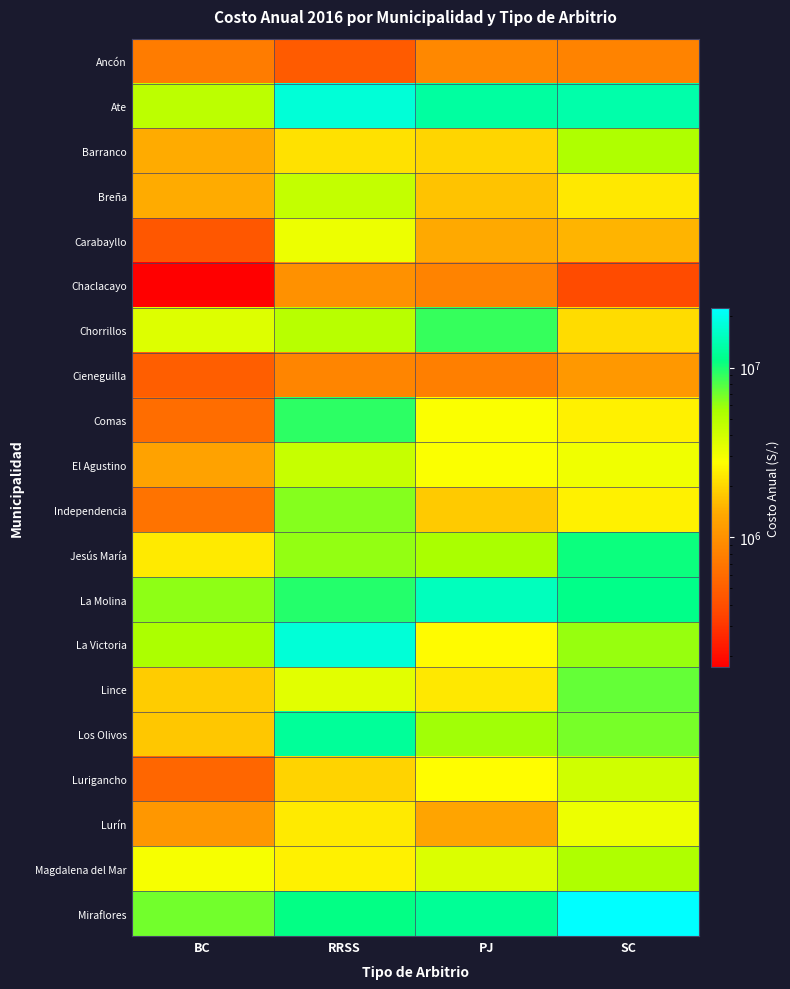

Reading right to left, what are all the values shown in this chart?

Ancón: SC=822173.3	PJ=885097.8	RRSS=476784.8	BC=753705.4
Ate: SC=13608910.5	PJ=12720631.7	RRSS=17650400.6	BC=4741412.9
Barranco: SC=5380261.1	PJ=2001342.0	RRSS=2190084.1	BC=1418294.9
Breña: SC=2295637.0	PJ=1714835.5	RRSS=4500505.7	BC=1423520.9
Carabayllo: SC=1531569.1	PJ=1380970.2	RRSS=3190421.4	BC=453299.7
Chaclacayo: SC=383013.4	PJ=836557.1	RRSS=1002529.2	BC=173036.6
Chorrillos: SC=2113013.5	PJ=8962782.1	RRSS=4954188.8	BC=3652396.2
Cieneguilla: SC=1112866.2	PJ=789652.8	RRSS=849286.1	BC=498319.6
Comas: SC=2497471.9	PJ=2855477.3	RRSS=9266901.5	BC=617439.6
El Agustino: SC=3120170.7	PJ=2871865.4	RRSS=4435922.3	BC=1271149.4
Independencia: SC=2474862.2	PJ=1803411.3	RRSS=6458173.4	BC=656414.2
Jesús María: SC=10631045.7	PJ=5581230.1	RRSS=6084745.4	BC=2356852.2
La Molina: SC=11137036.1	PJ=15110338.0	RRSS=9628658.8	BC=6241226.5
La Victoria: SC=6019693.9	PJ=2677186.9	RRSS=17565718.3	BC=5471153.7
Lince: SC=7306213.2	PJ=2327848.2	RRSS=3509036.9	BC=1840786.0
Los Olivos: SC=6803934.6	PJ=5804818.3	RRSS=12388457.9	BC=1761946.0
Lurigancho: SC=4064761.5	PJ=2755630.7	RRSS=1961093.7	BC=559094.1
Lurín: SC=3199832.5	PJ=1275434.1	RRSS=2352474.3	BC=1089832.0
Magdalena del Mar: SC=5313661.5	PJ=3728984.6	RRSS=2476583.6	BC=2979654.2
Miraflores: SC=22392635.3	PJ=12130281.6	RRSS=10919375.2	BC=6996018.5